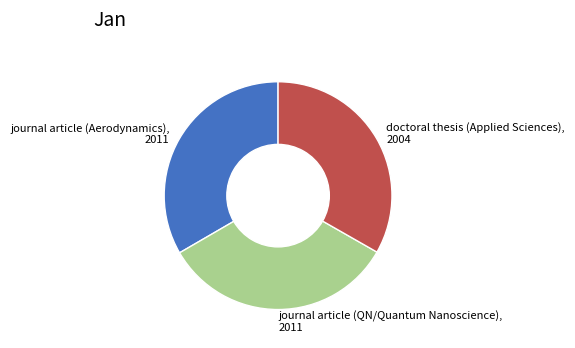

Is there any slice that represents more than half of the pie?

No